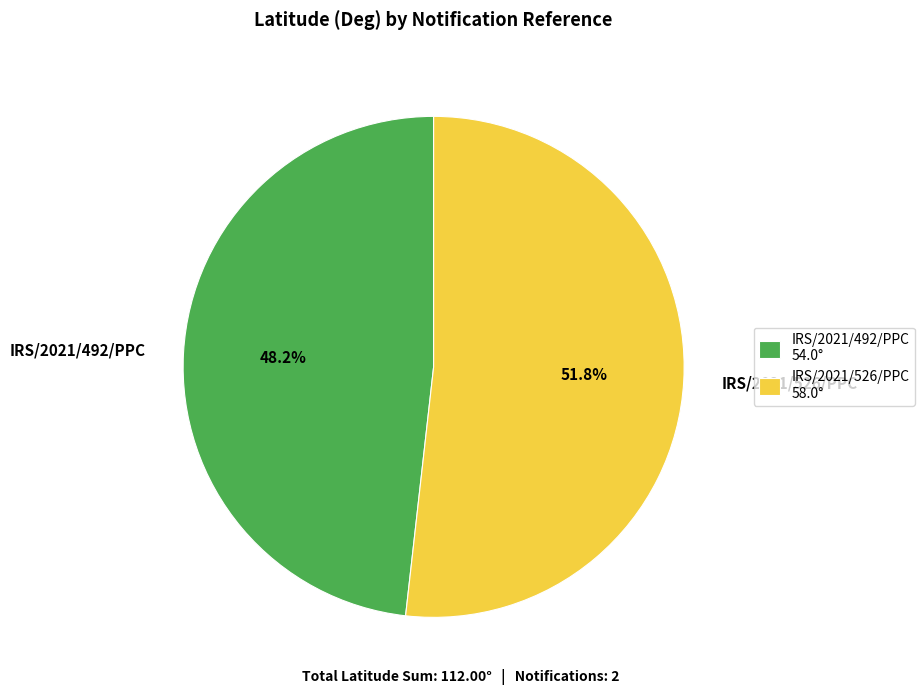

Is it true that IRS/2021/526/PPC is 66% of the pie?

False